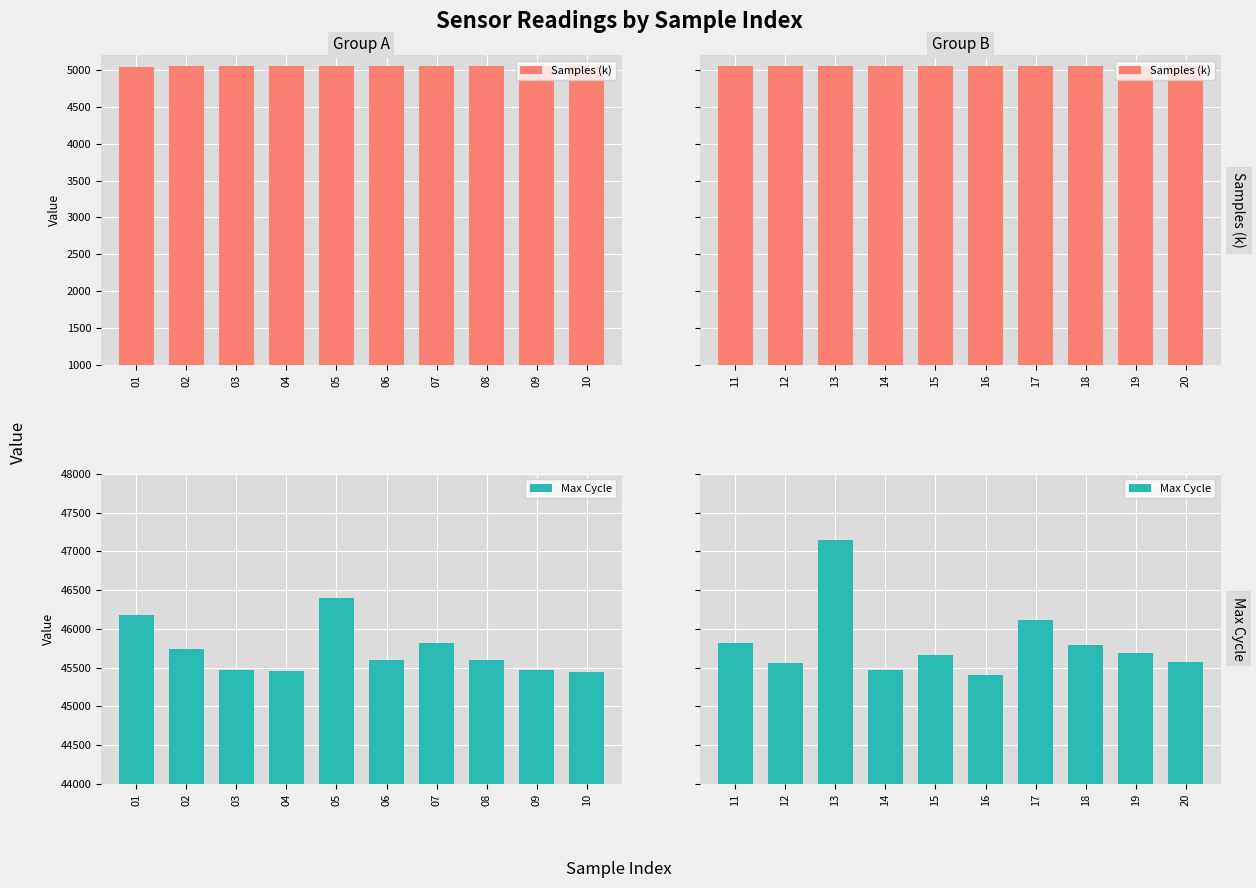

List the series in order of their peak value, highest first.

Max Cycle, Samples (k)